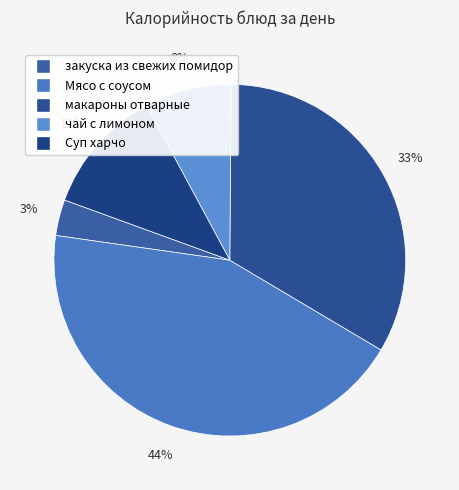

How many slices are in this pie chart?

5